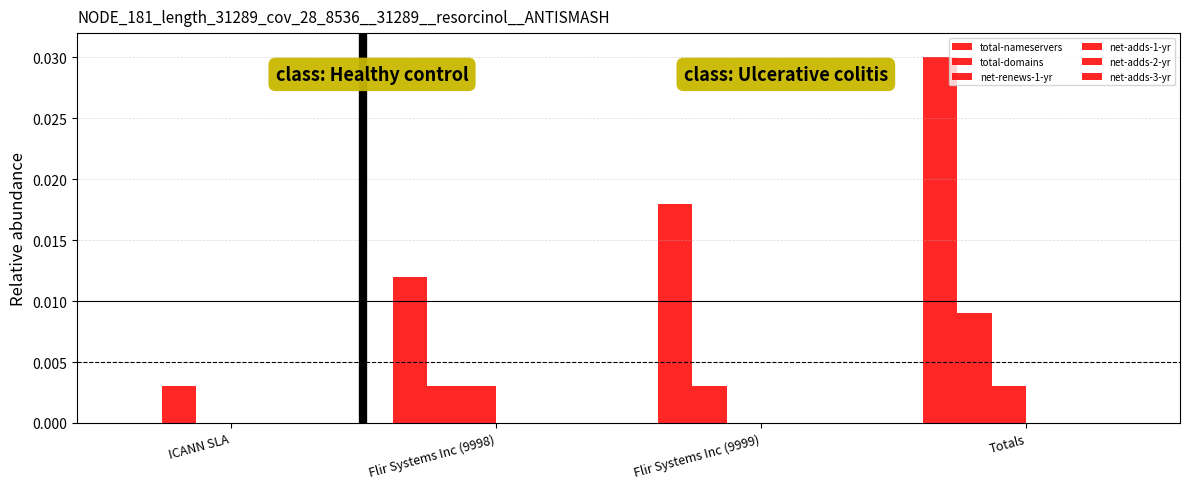

Between ICANN SLA and Flir Systems Inc (9999), which series saw the biggest shift?

total-nameservers